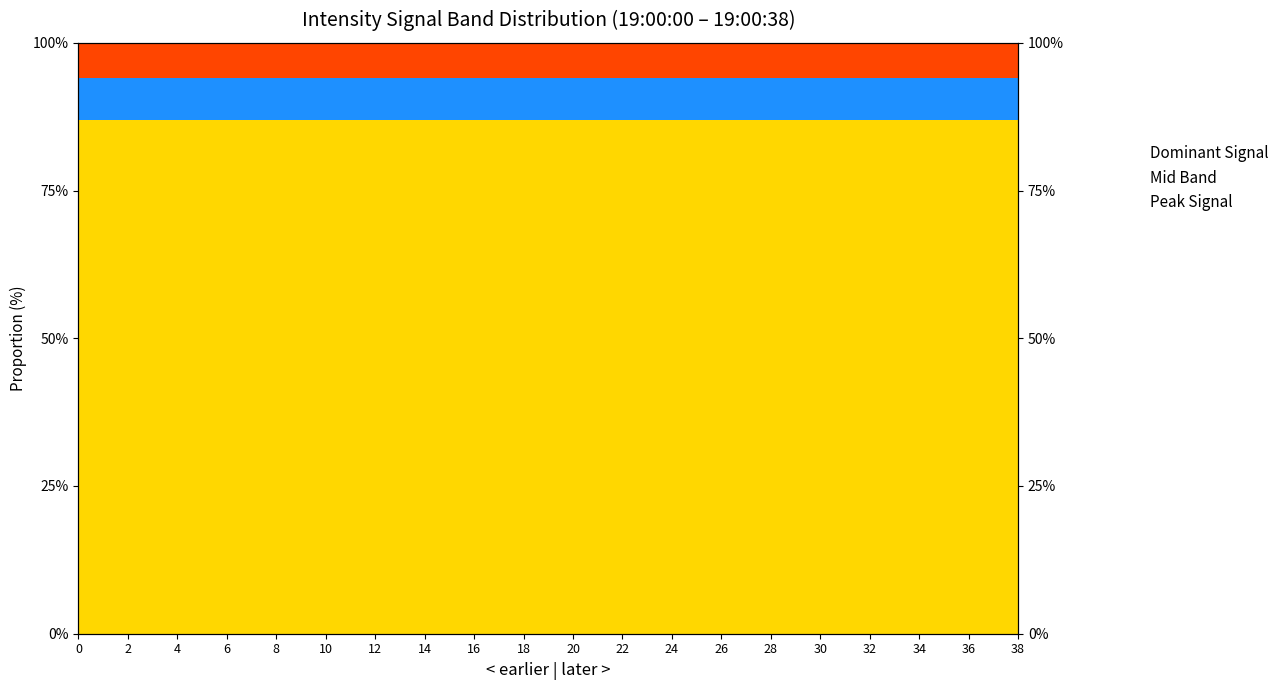

Is it true that Dominant Signal equals 122.6 at 6?

False